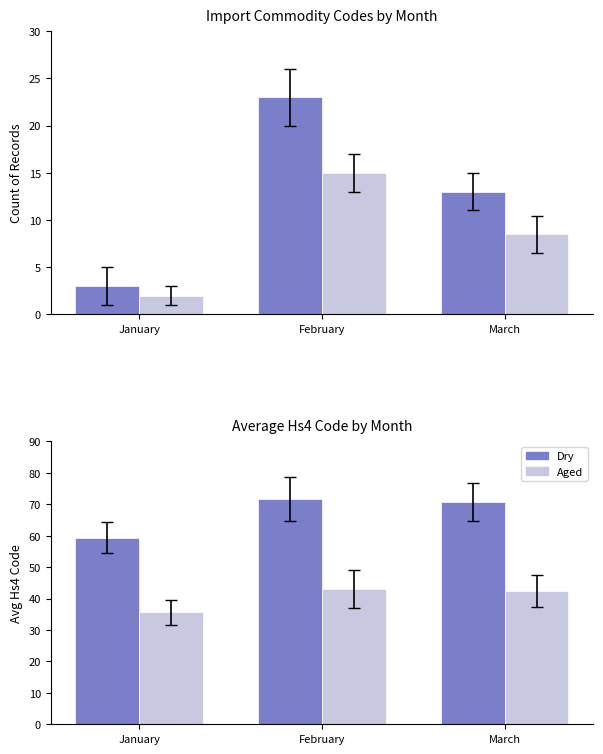

What is the greatest value displayed?

71.8